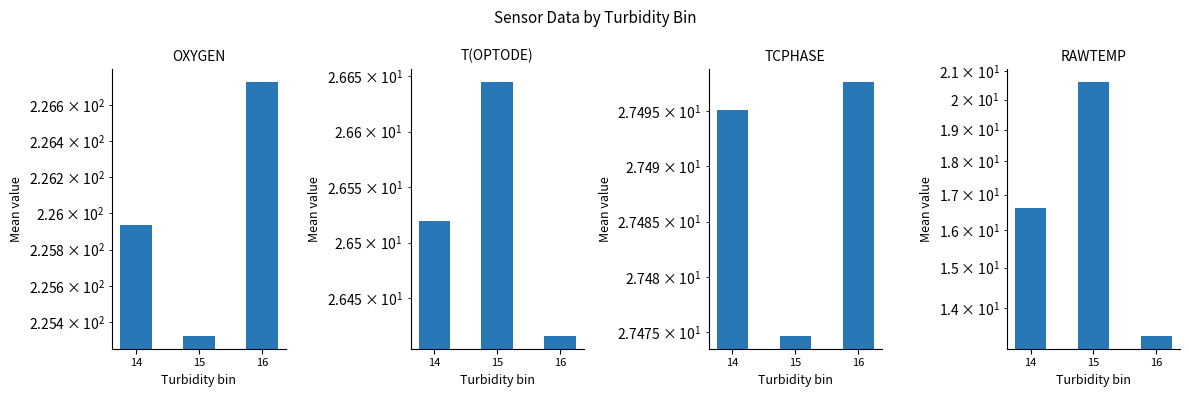

What is the value of the RAWTEMP bar at the 3rd from the left?

13.3